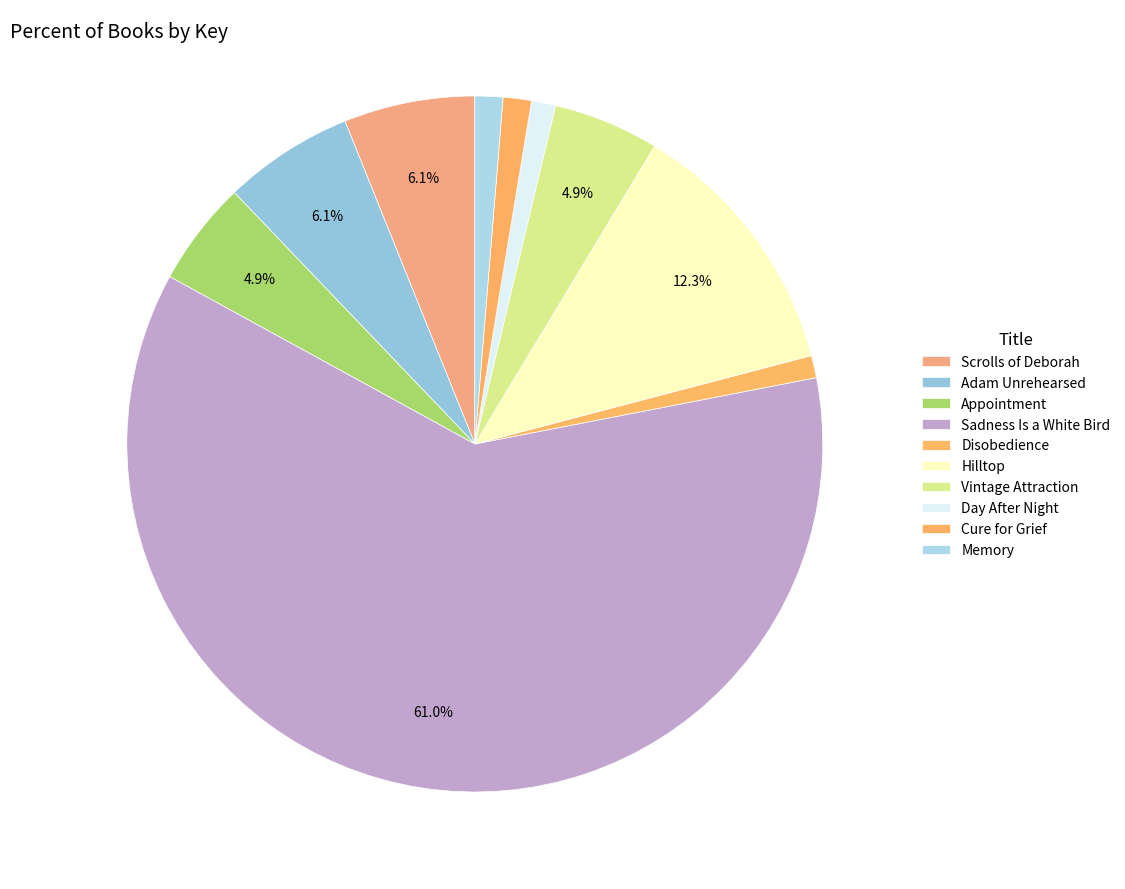

The Sadness Is a White Bird slice represents 61% of the pie. True or false?

True